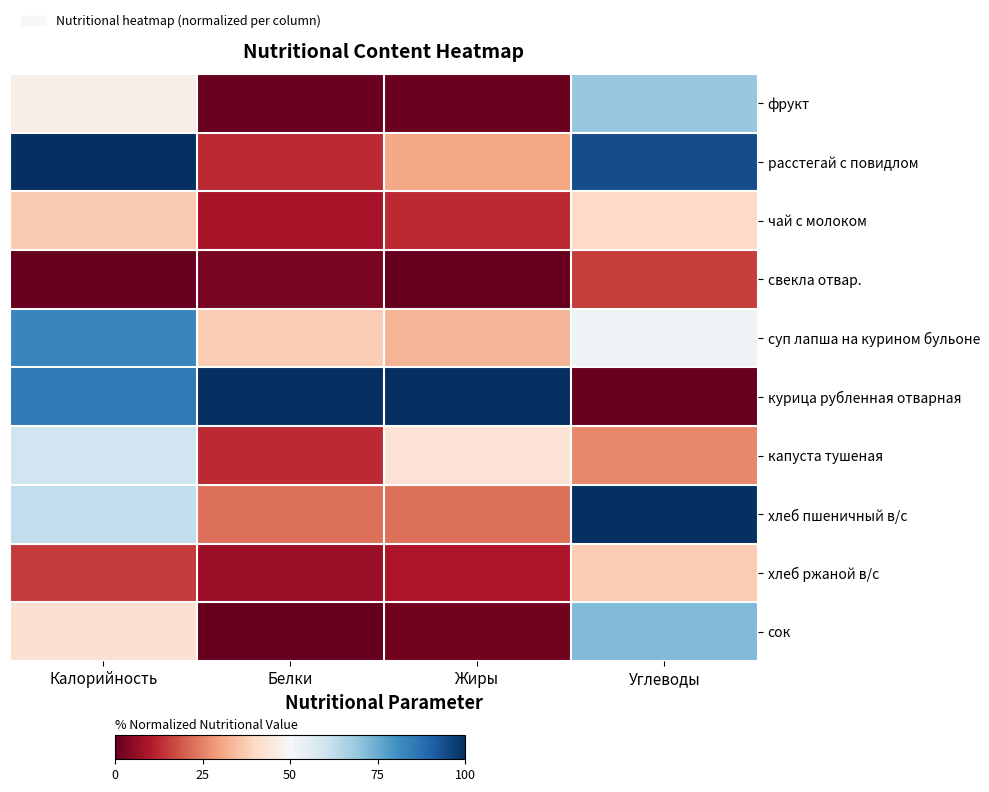

At how many categories does at least one series exceed 4?

4